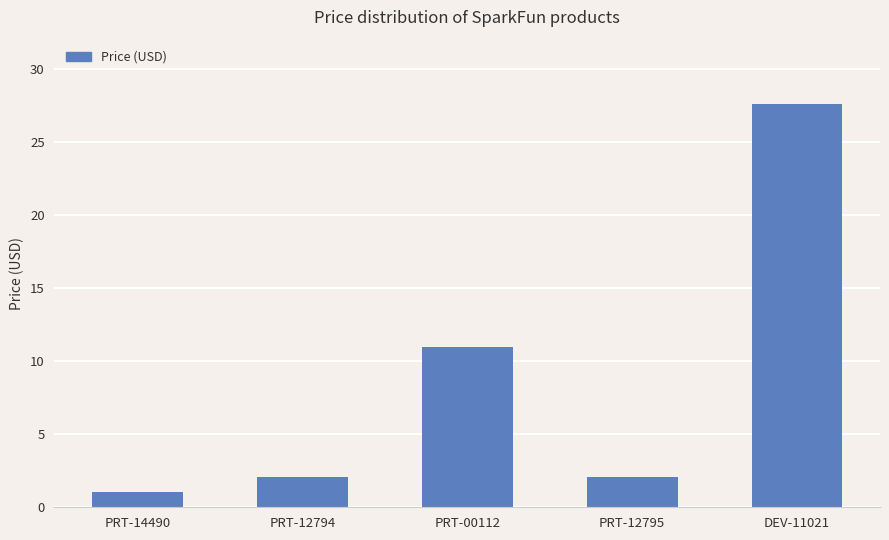

Is it true that the value at PRT-12794 is 0.6?

False